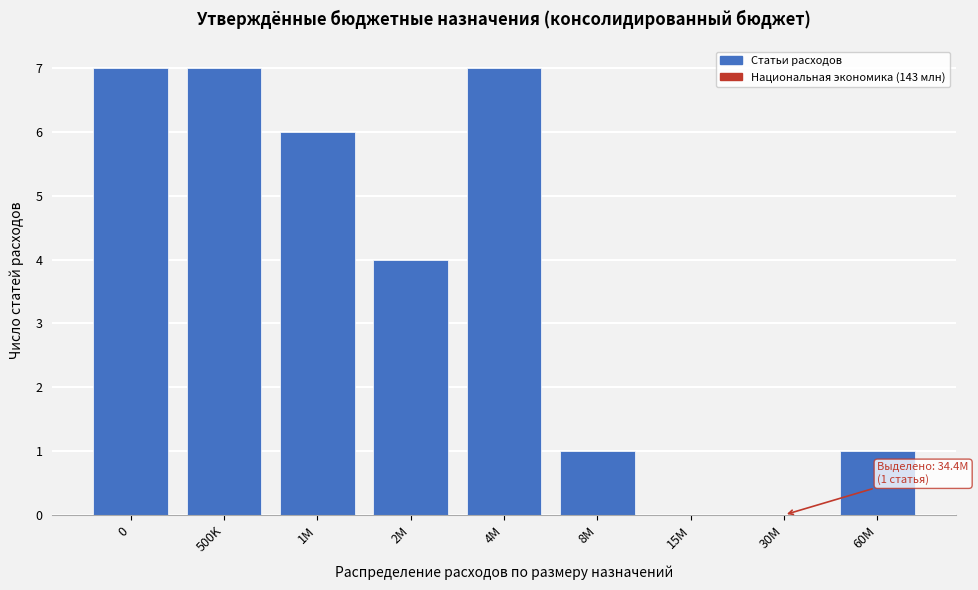

Reading right to left, list all the values displayed in this chart.

60M=1	30M=0	15M=0	8M=1	4M=7	2M=4	1M=6	500K=7	0=7